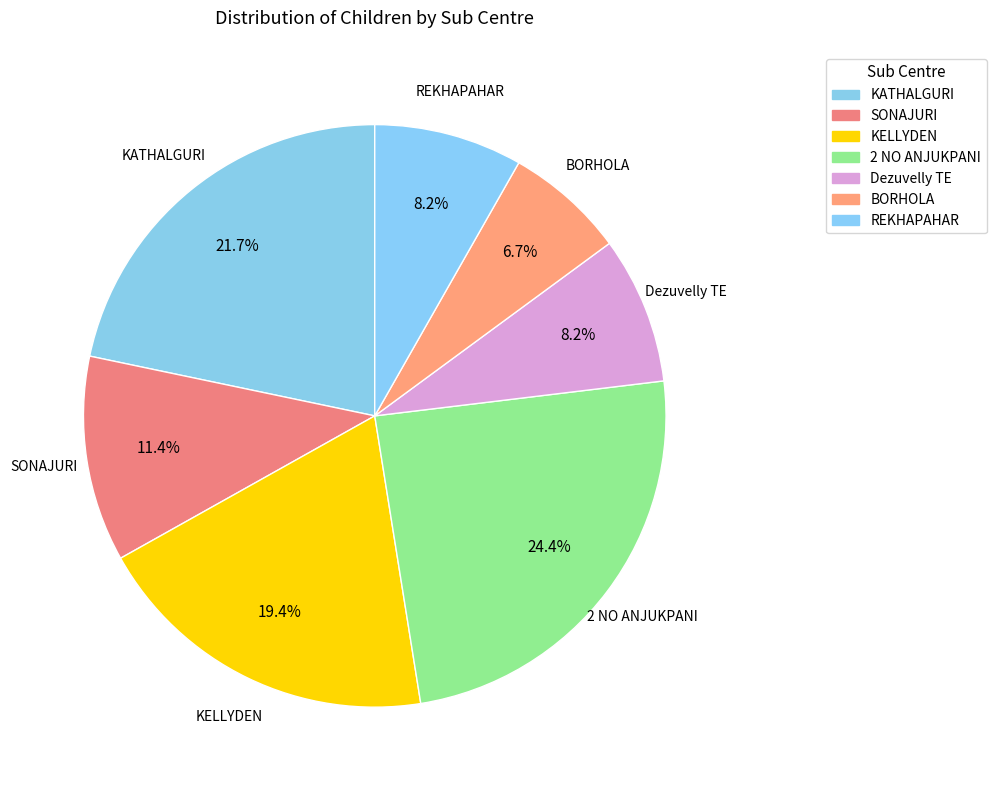

Which has a higher value, 2 NO ANJUKPANI or KATHALGURI?

2 NO ANJUKPANI